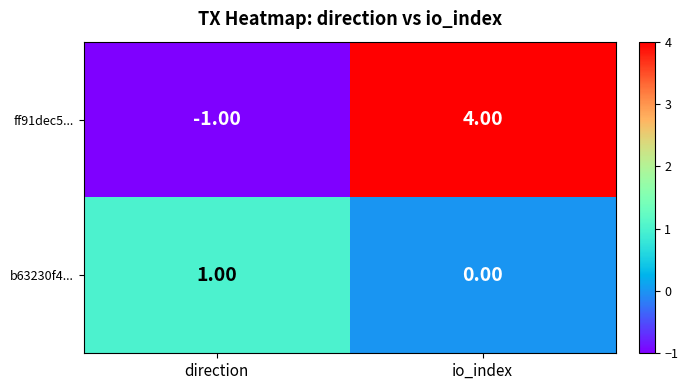

What is the difference between the ff91dec5... values at direction and io_index?

5